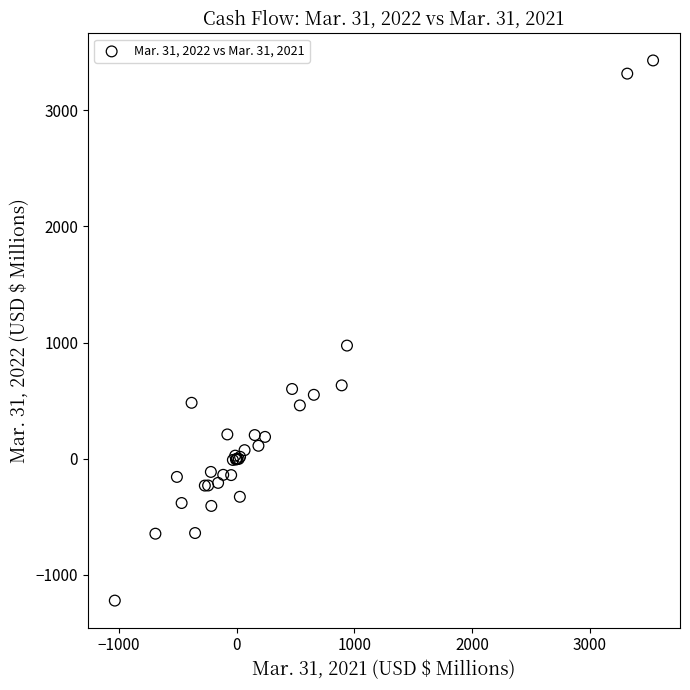

What Y value in the scatter plot is closest to 1103?

974.1